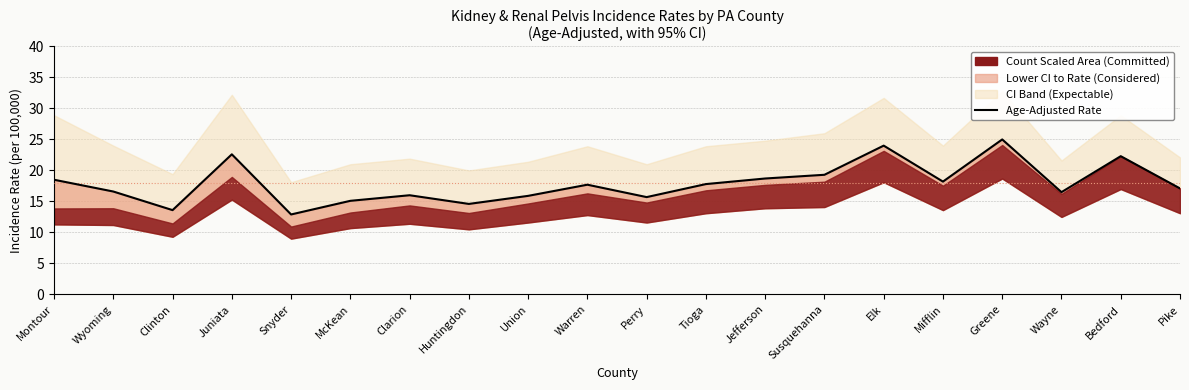

The chart shows a value of 9.0 at McKean. True or false?

False